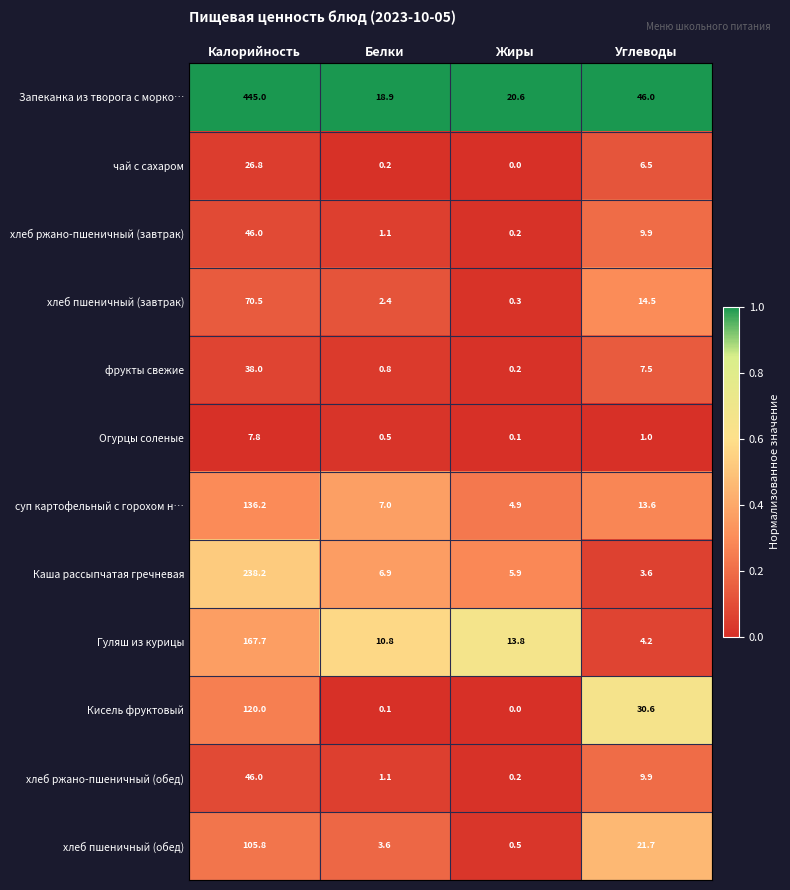

How many distinct data groups are displayed?

12